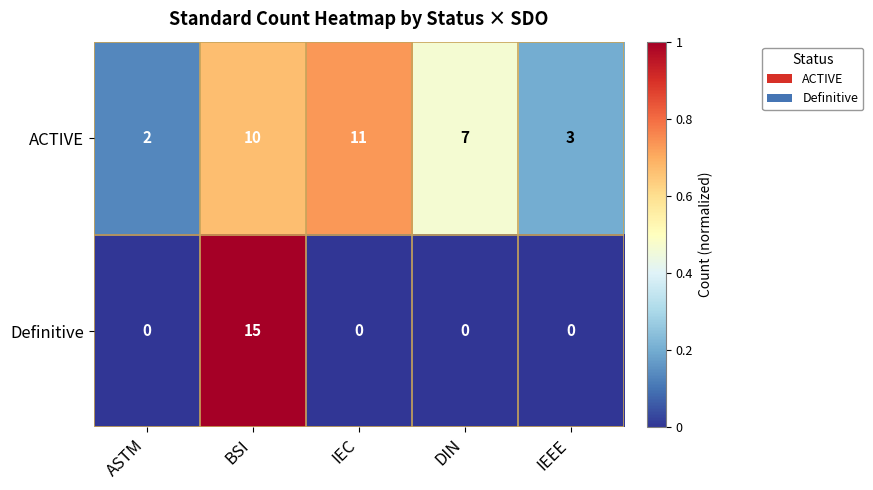

List the series in order of their peak value, lowest first.

ACTIVE, Definitive